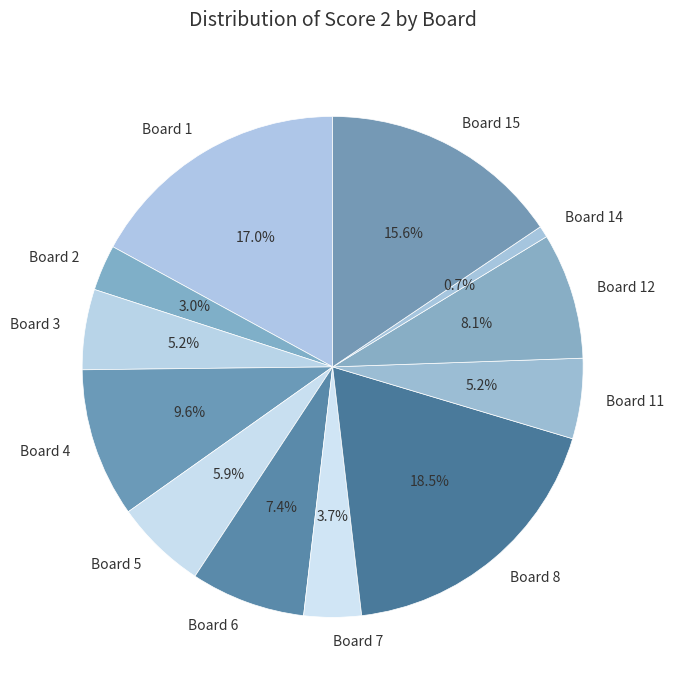

How many slices are in this pie chart?

12